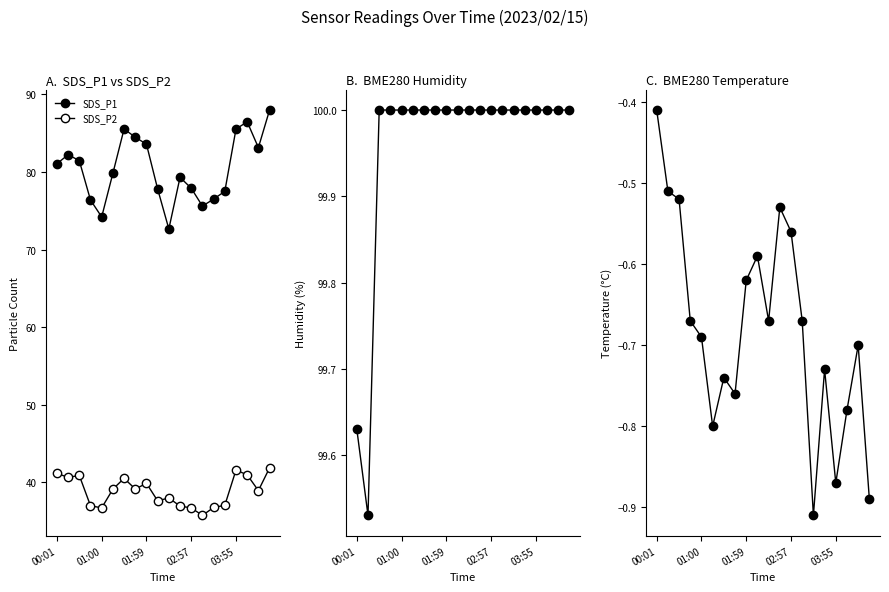

Reading left to right, transcribe all the data shown in this chart.

SDS_P1: 81.0	82.2	81.5	76.4	74.2	79.8	85.5	84.5	83.6	77.8	72.7	79.3	77.9	75.6	76.5	77.5	85.5	86.5	83.1	88.0
SDS_P2: 41.2	40.6	40.9	37.0	36.7	39.1	40.5	39.1	39.9	37.6	38.0	37.0	36.7	35.8	36.8	37.0	41.6	41.0	39.0	41.9
BME280_humidity: 99.6	99.5	100.0	100.0	100.0	100.0	100.0	100.0	100.0	100.0	100.0	100.0	100.0	100.0	100.0	100.0	100.0	100.0	100.0	100.0
BME280_temperature: -0.4	-0.5	-0.5	-0.7	-0.7	-0.8	-0.7	-0.8	-0.6	-0.6	-0.7	-0.5	-0.6	-0.7	-0.9	-0.7	-0.9	-0.8	-0.7	-0.9